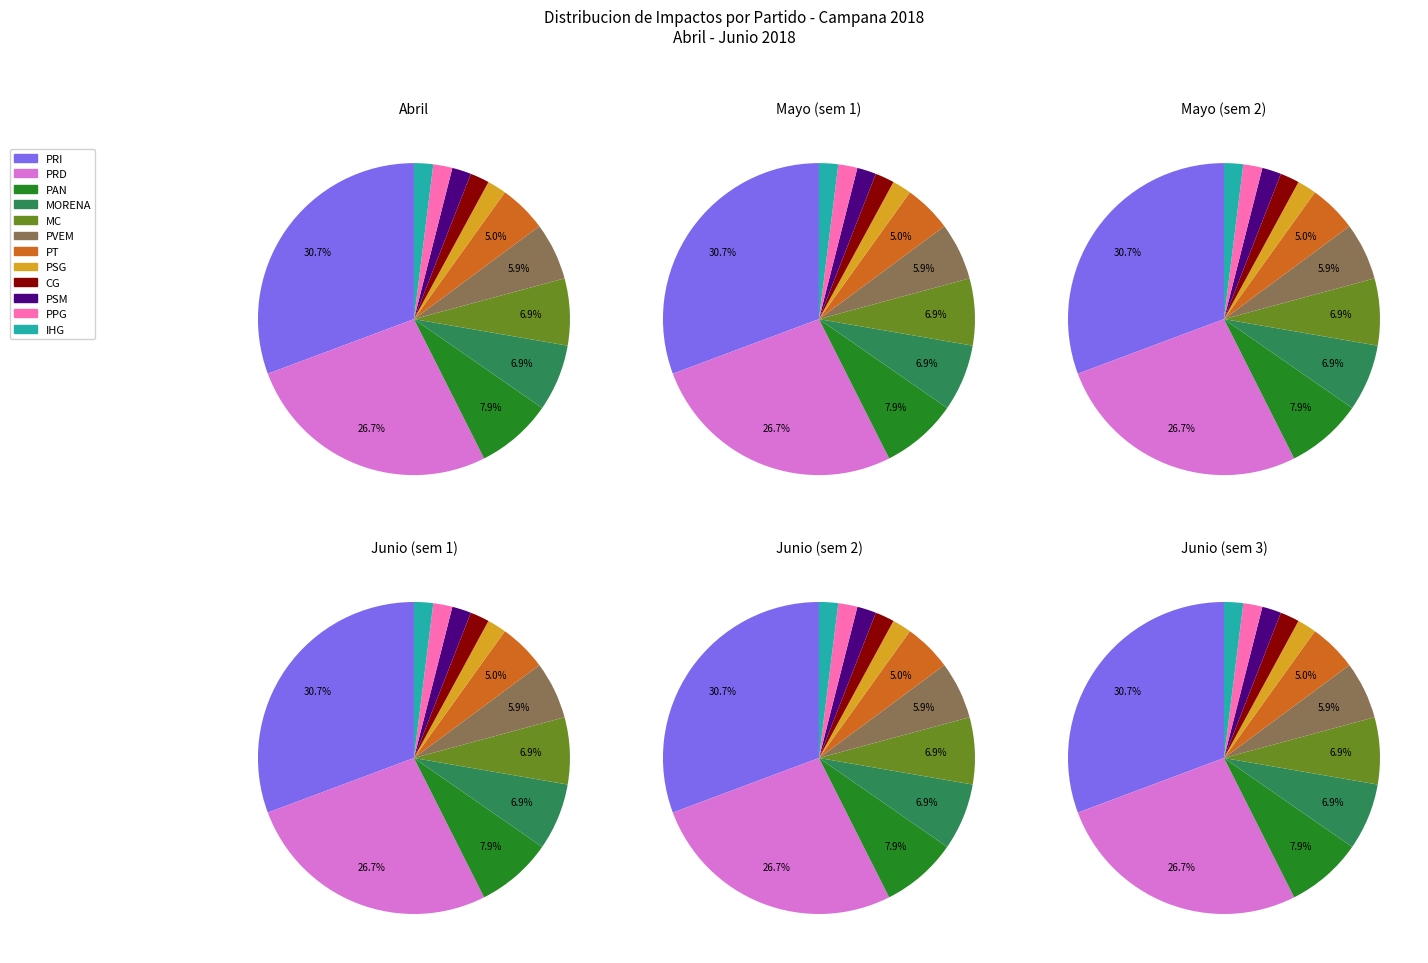

Is there a majority slice in this chart?

No